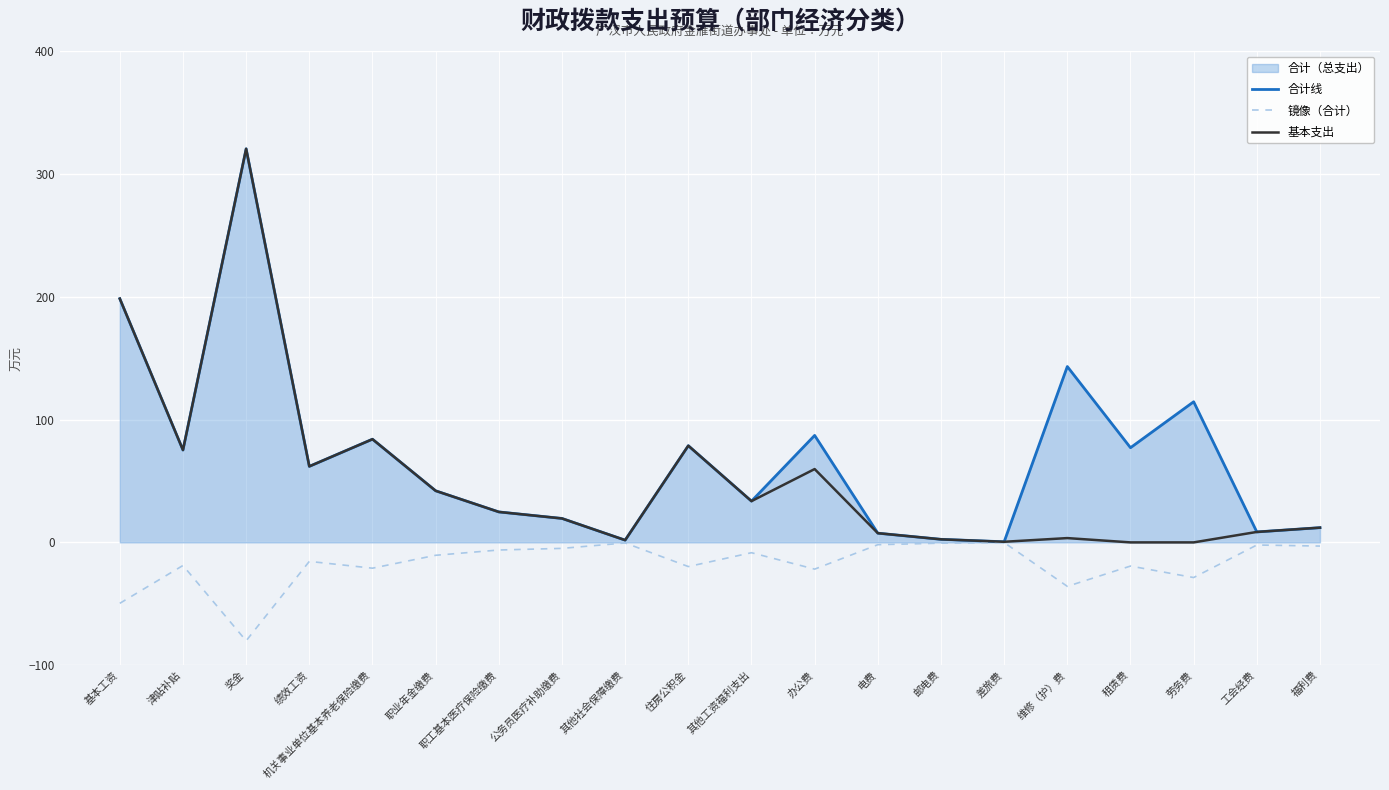

Rank the categories by 基本支出 value from highest to lowest.

奖金, 基本工资, 机关事业单位基本养老保险缴费, 住房公积金, 津贴补贴, 绩效工资, 办公费, 职业年金缴费, 其他工资福利支出, 职工基本医疗保险缴费, 公务员医疗补助缴费, 福利费, 工会经费, 电费, 维修（护）费, 邮电费, 其他社会保障缴费, 差旅费, 租赁费, 劳务费